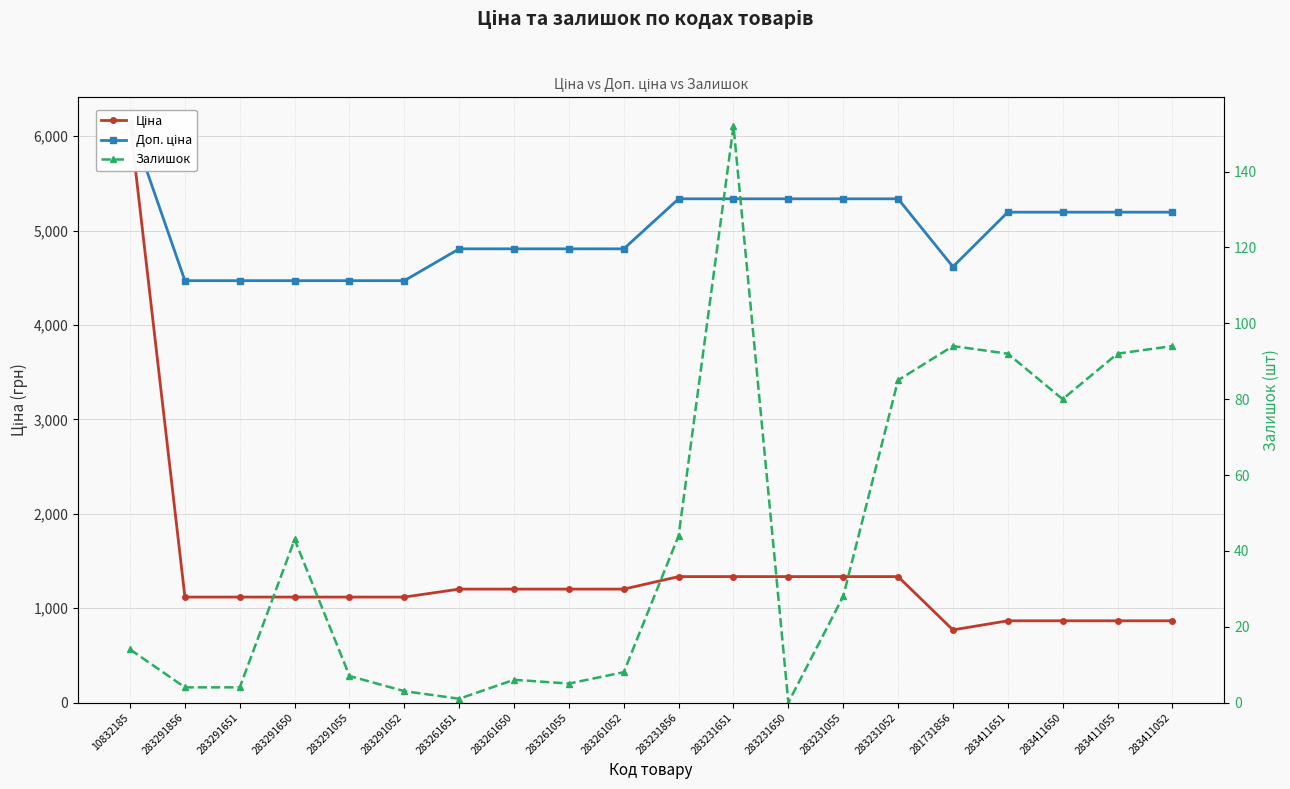

Is the value of Доп. ціна at 283261650 greater than the value of Ціна at 283291052?

Yes